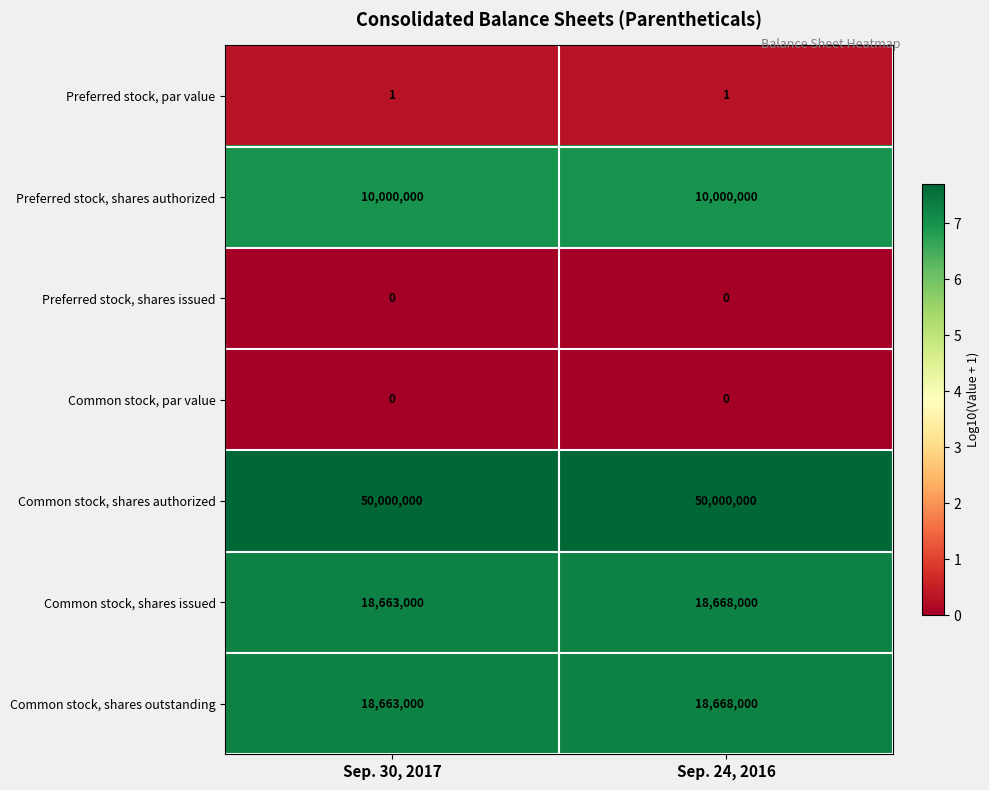

What is the spread (max minus min) of values at Sep. 30, 2017?

50000000